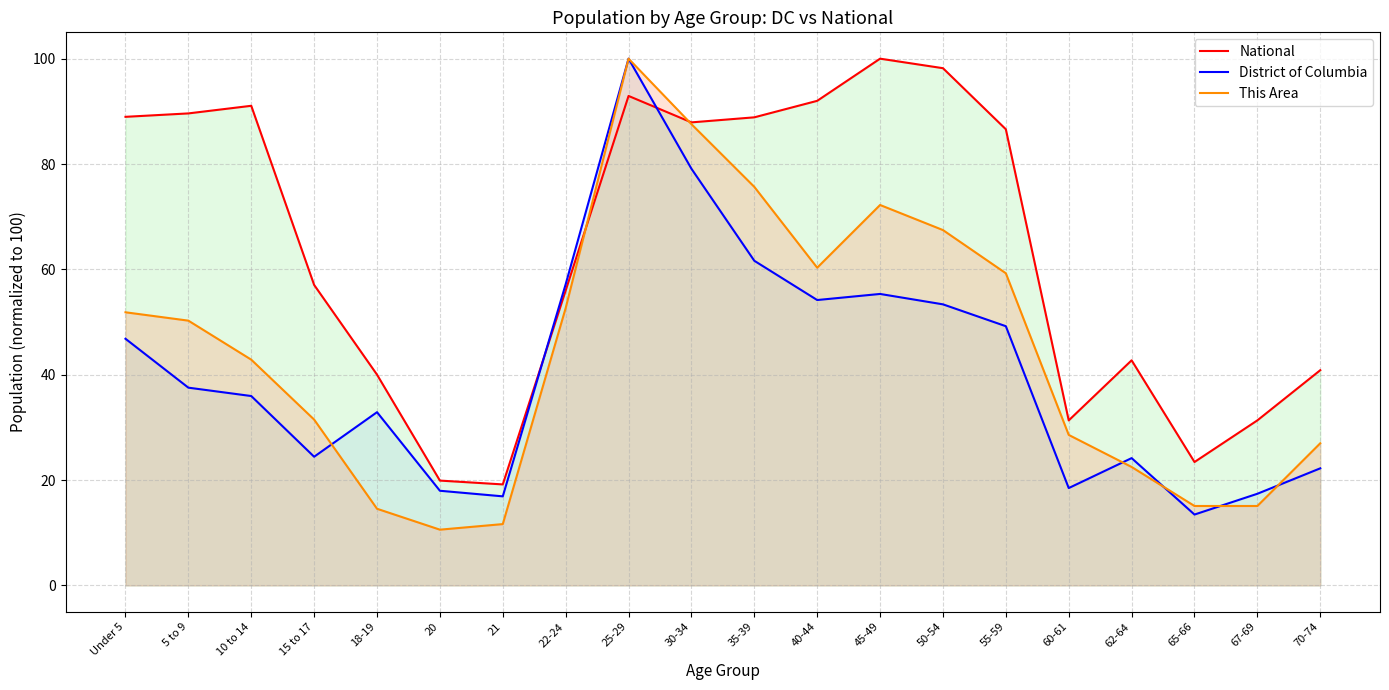

At which category is the sum across all series the highest?

25-29